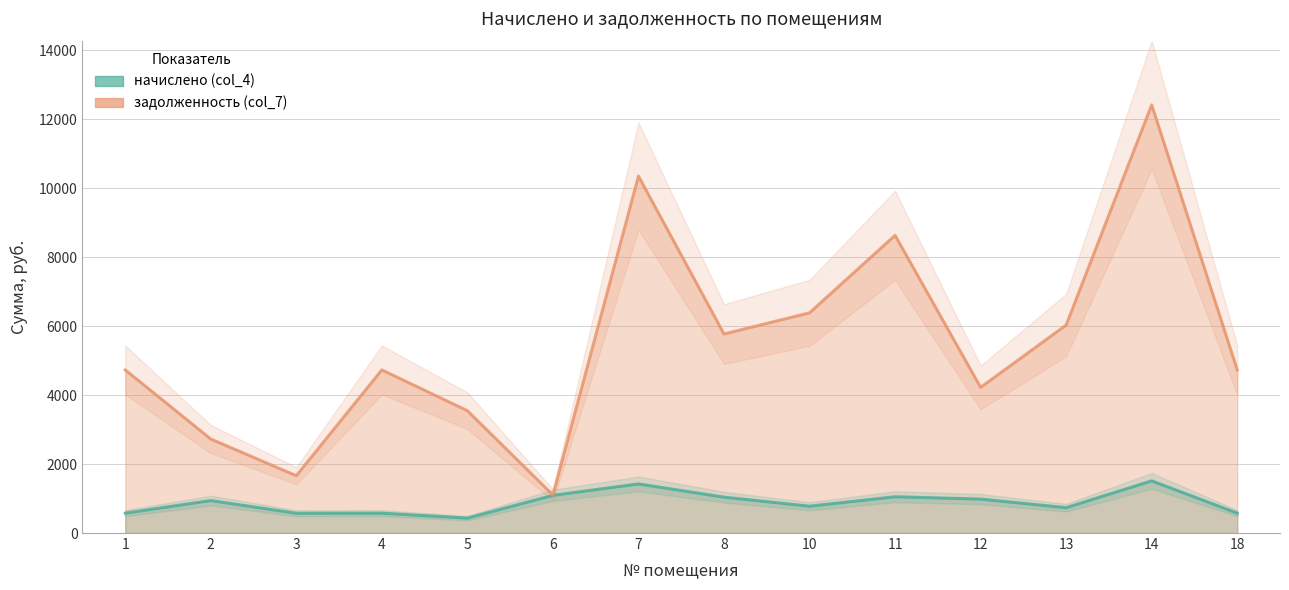

At which label is задолженность (col_7) closest to 6756?

10